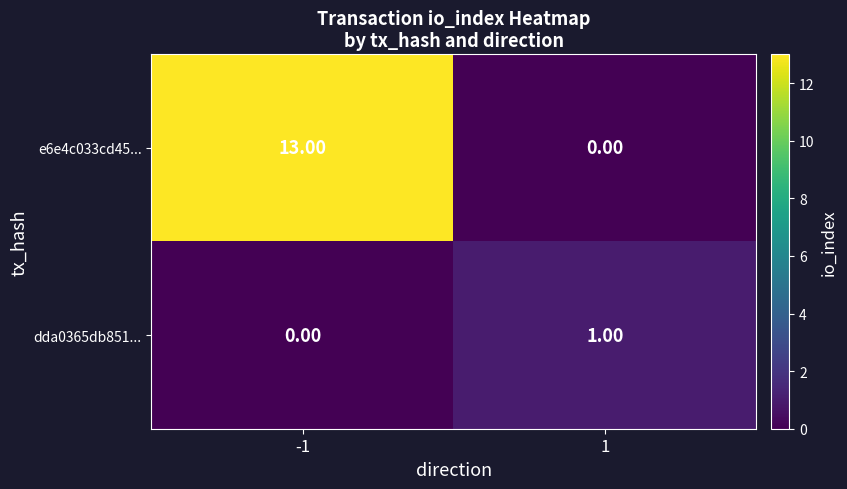

List the series in order of their peak value, lowest first.

dda0365db851..., e6e4c033cd45...